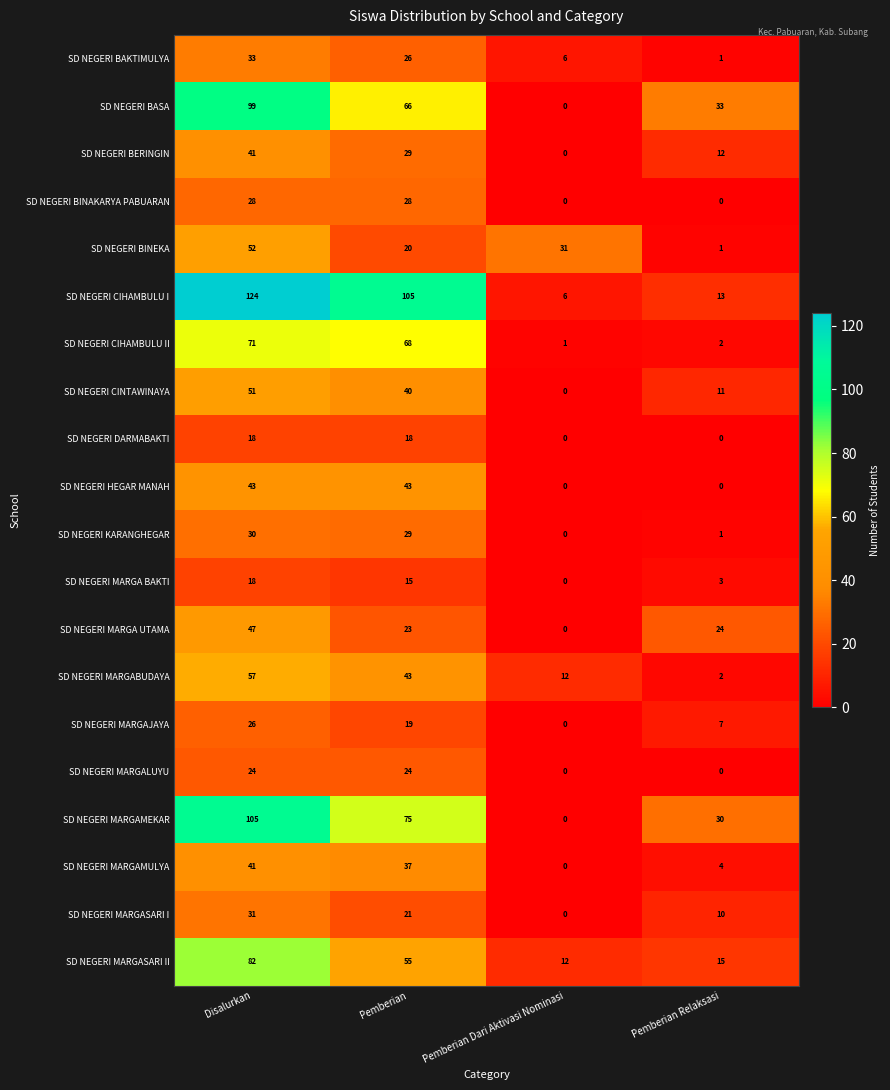

What is the spread (max minus min) of values at Pemberian Relaksasi?

33